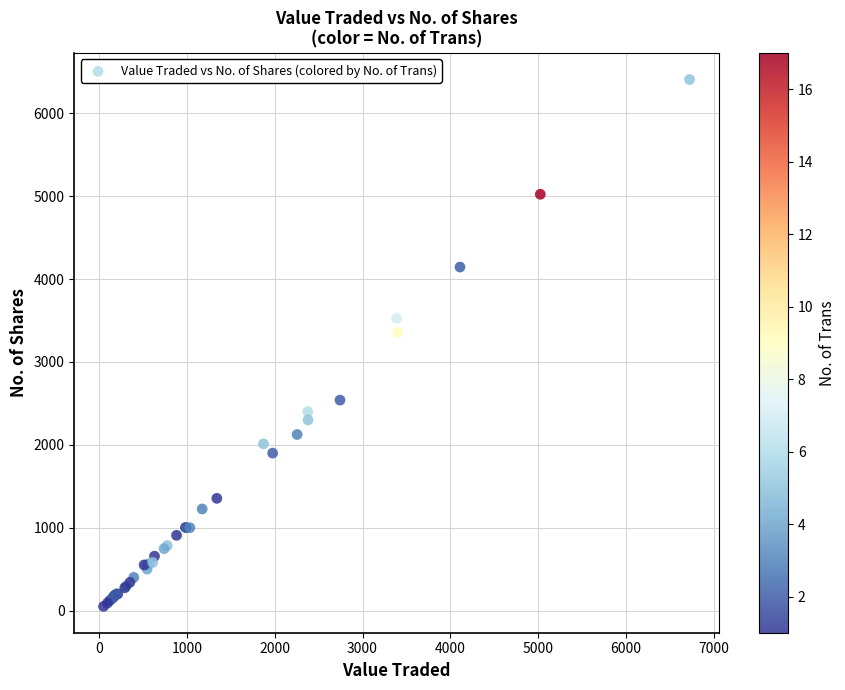

What Y value in the scatter plot is closest to 3230?

3356